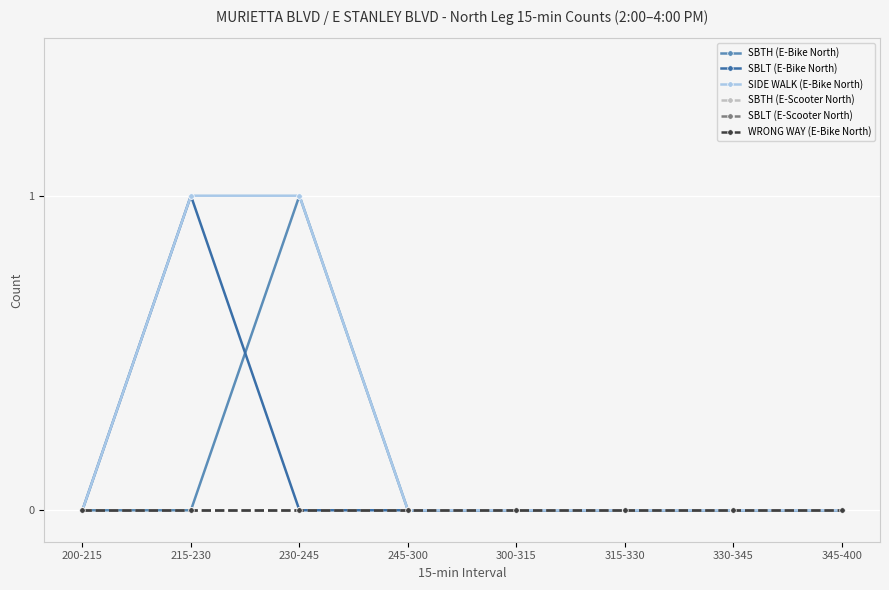

List the series in order of their peak value, highest first.

SBTH (E-Bike North), SBLT (E-Bike North), SIDE WALK (E-Bike North), SBTH (E-Scooter North), SBLT (E-Scooter North), WRONG WAY (E-Bike North)